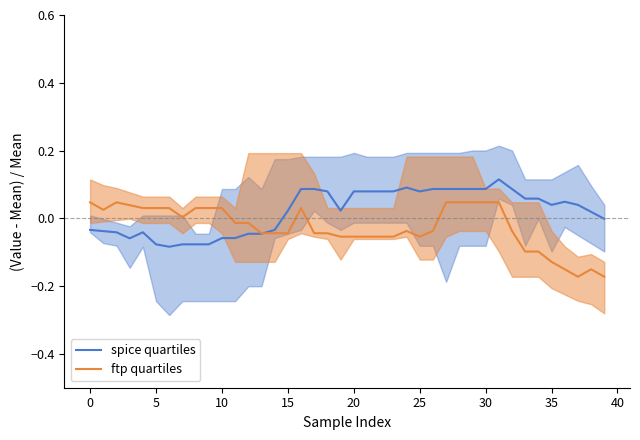

At how many categories does at least one series exceed 0?

35